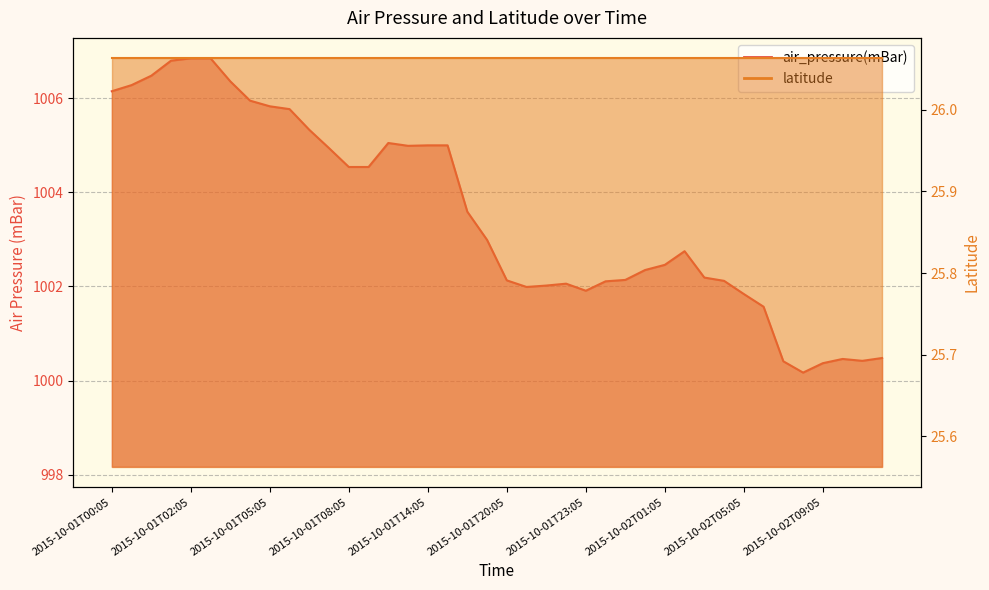

How many points are lower than both their immediate neighbors (excluding endpoints)?

5